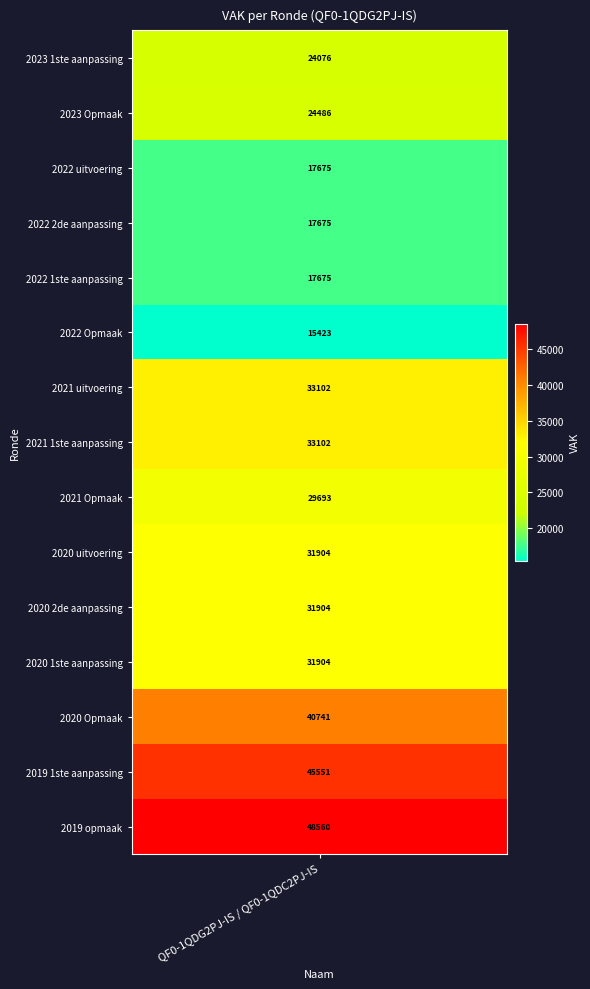

What is the greatest value displayed?

48560